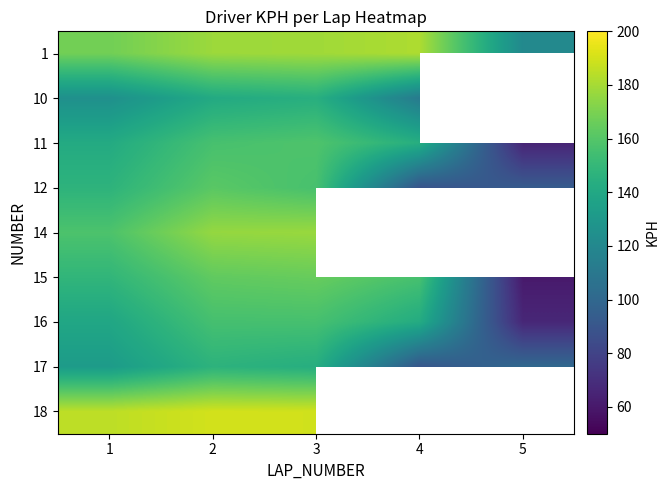

List the series in order of their peak value, lowest first.

10, 17, 16, 11, 12, 15, 14, 1, 18